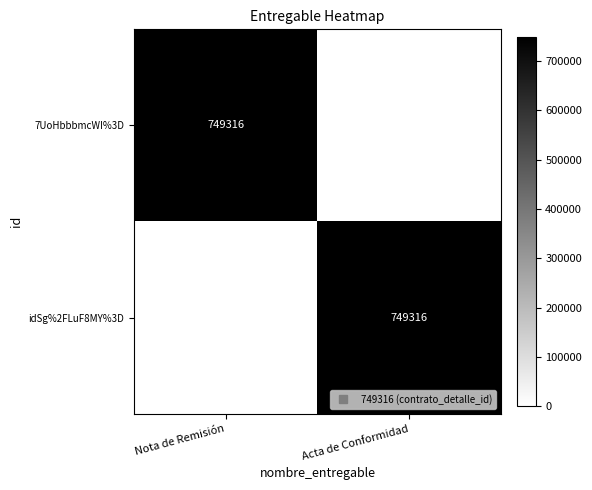

Between Acta de Conformidad and Nota de Remisión, which is larger?

Nota de Remisión